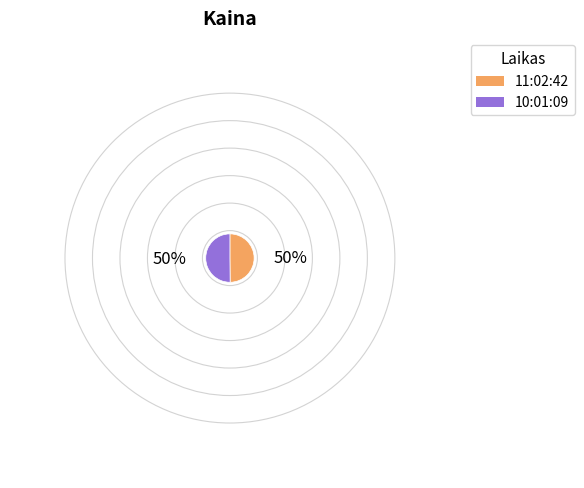

Do 10:01:09 and 11:02:42 together represent more than half of the pie?

Yes